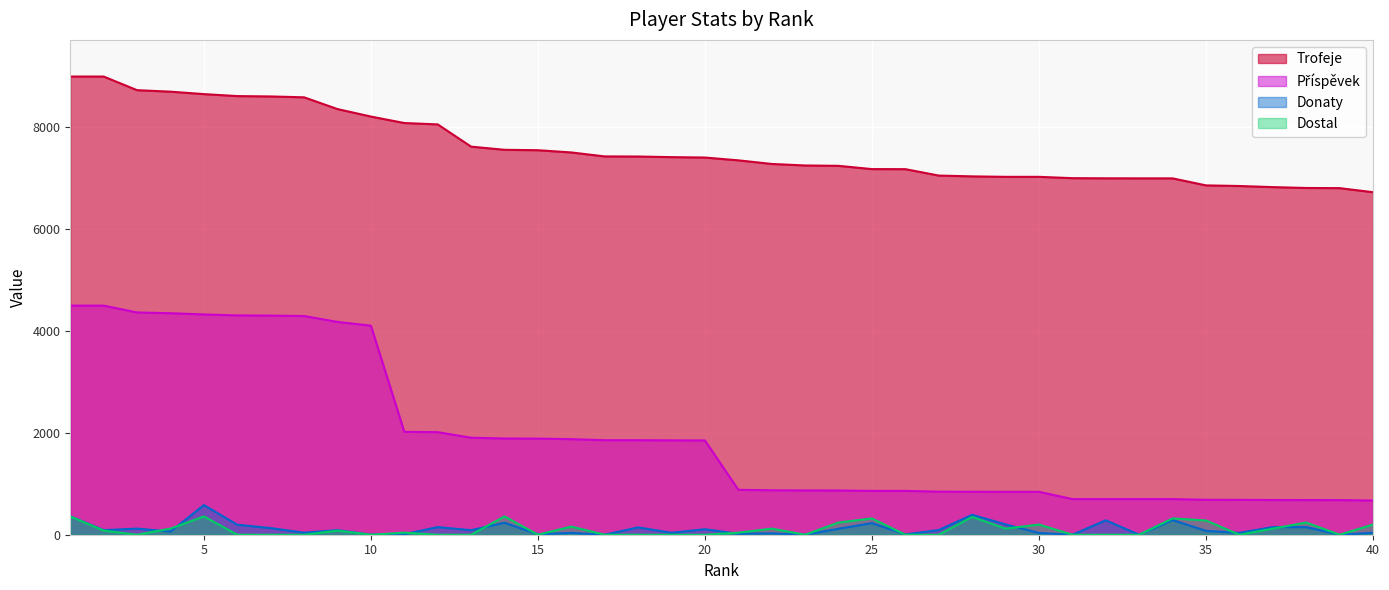

How many values in the Dostal series are below 40?

20